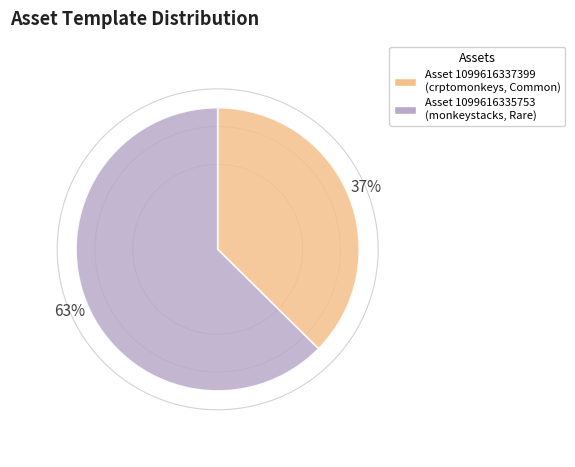

How many segments does this pie chart have?

2